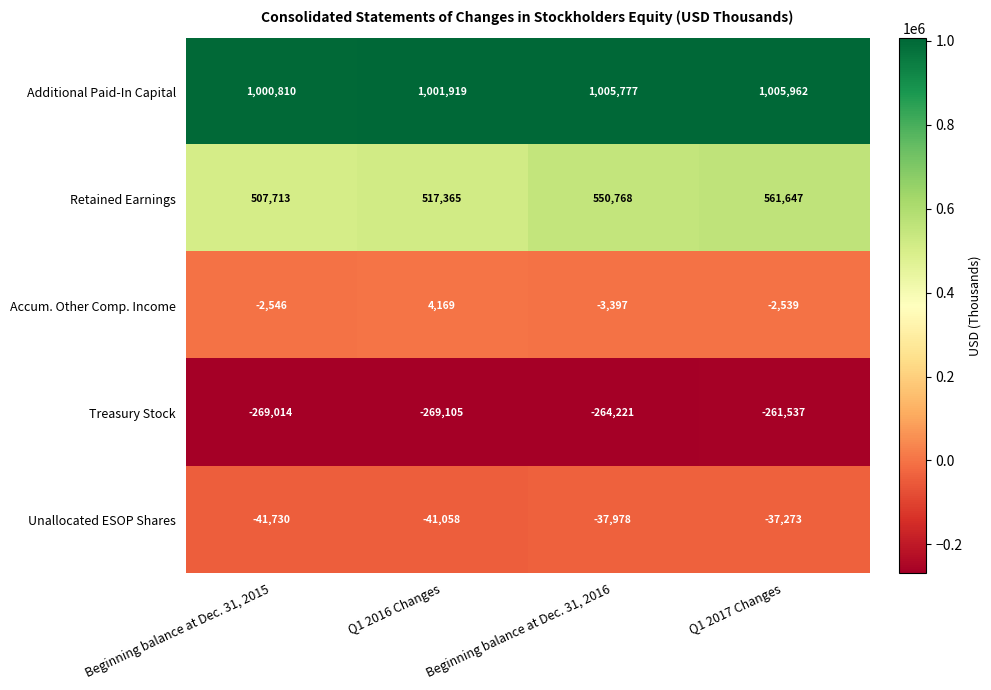

What is the difference between the second highest and second lowest values in the Accum. Other Comp. Income series?

7